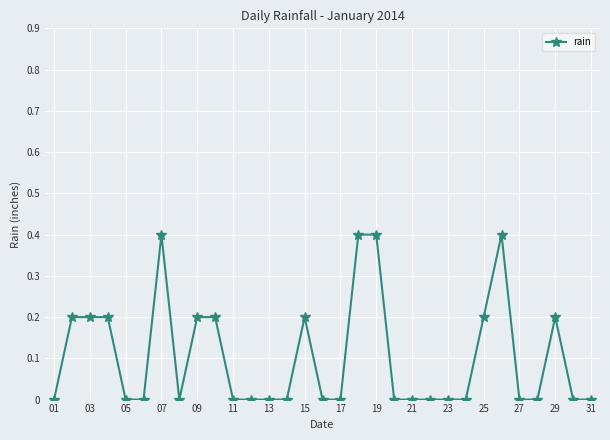

True or false: there are more than 2 points higher than both neighbors.

True